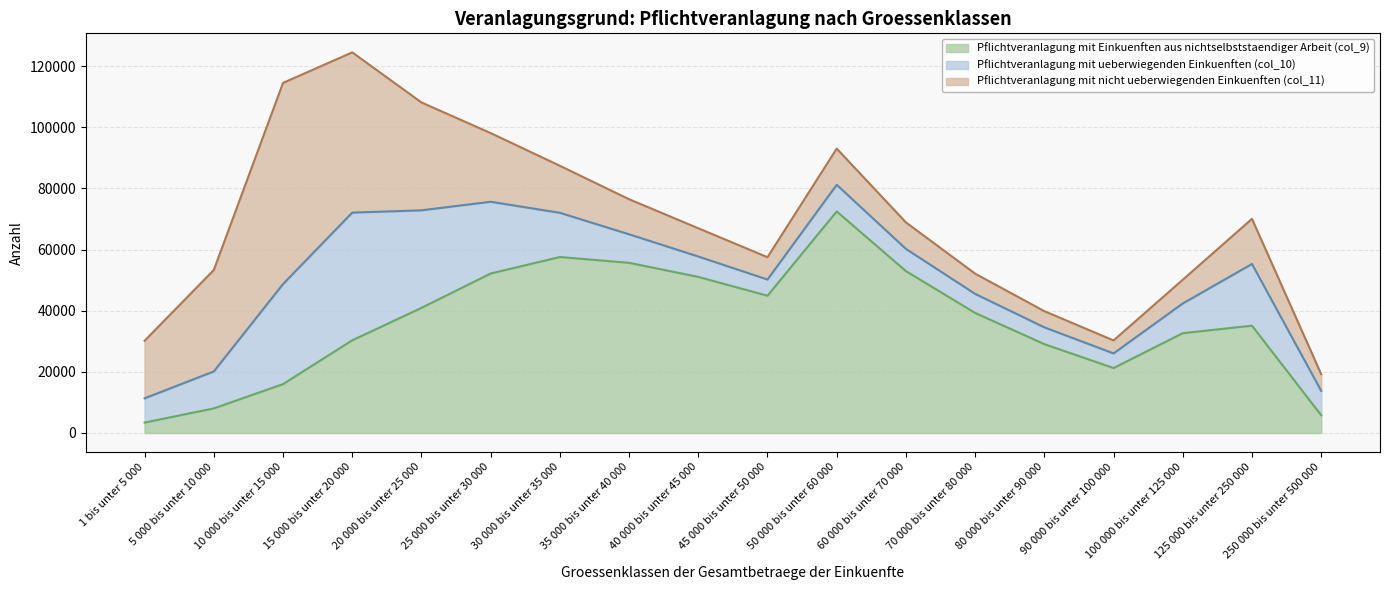

Which series changed the most between 30 000 bis unter 35 000 and 250 000 bis unter 500 000?

Pflichtveranlagung mit Einkuenften aus nichtselbststaendiger Arbeit (col_9)